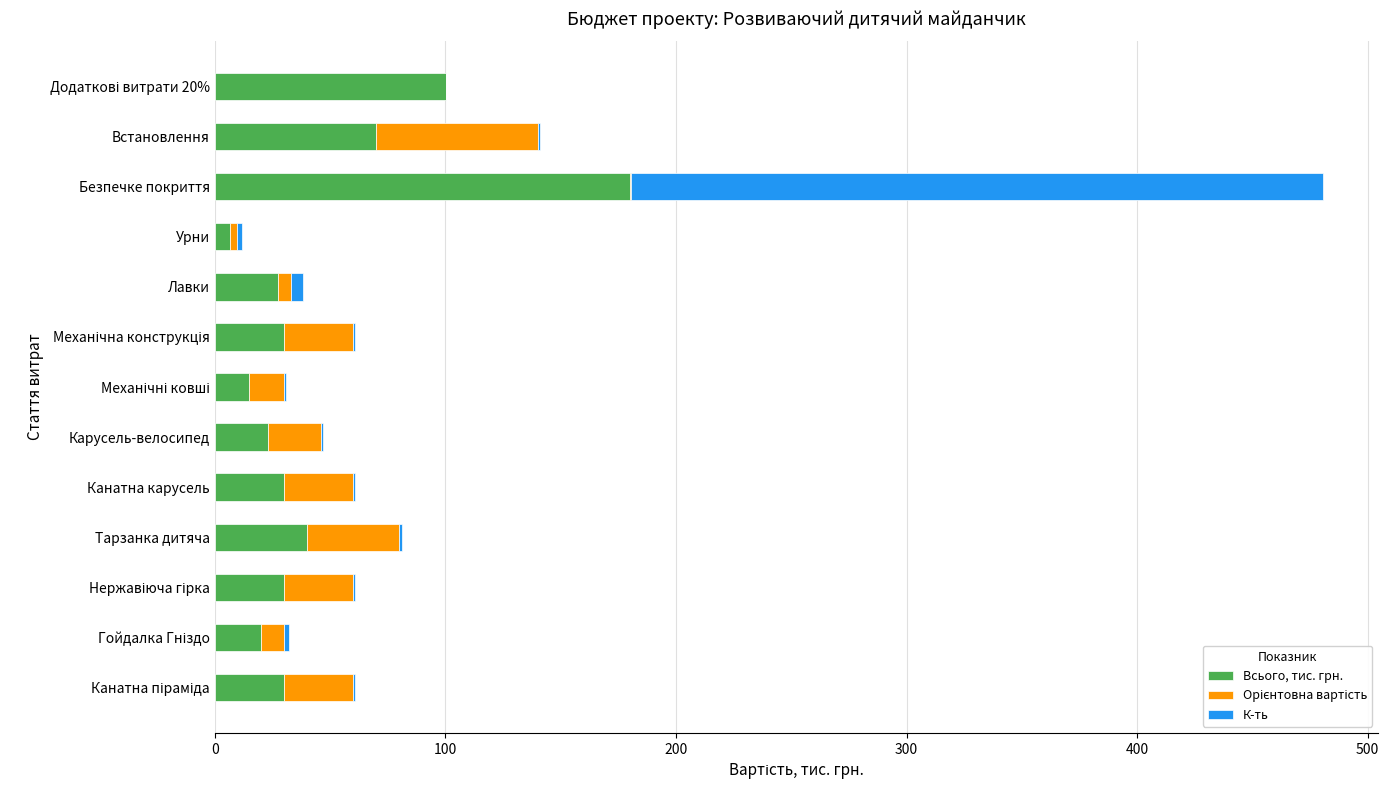

Count the number of data series in this chart.

3